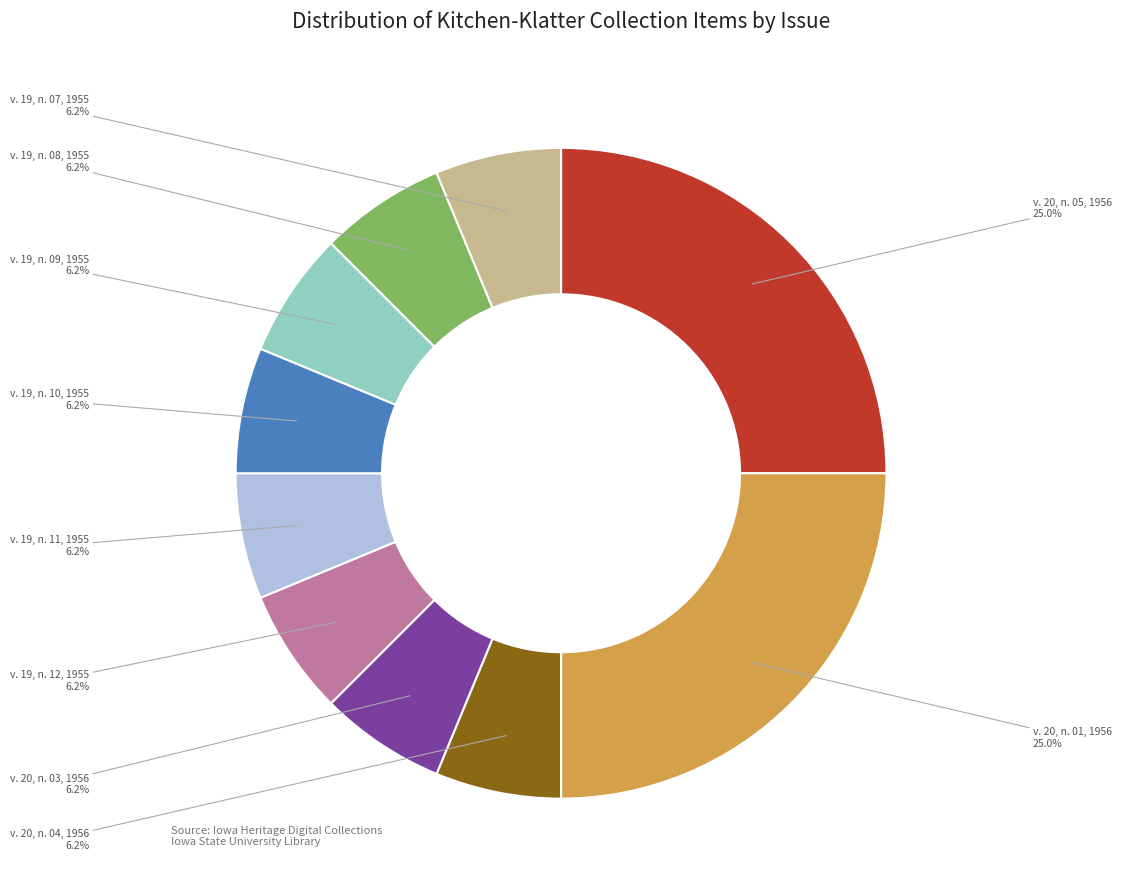

Is v. 19, n. 07, 1955 the majority of the pie?

No